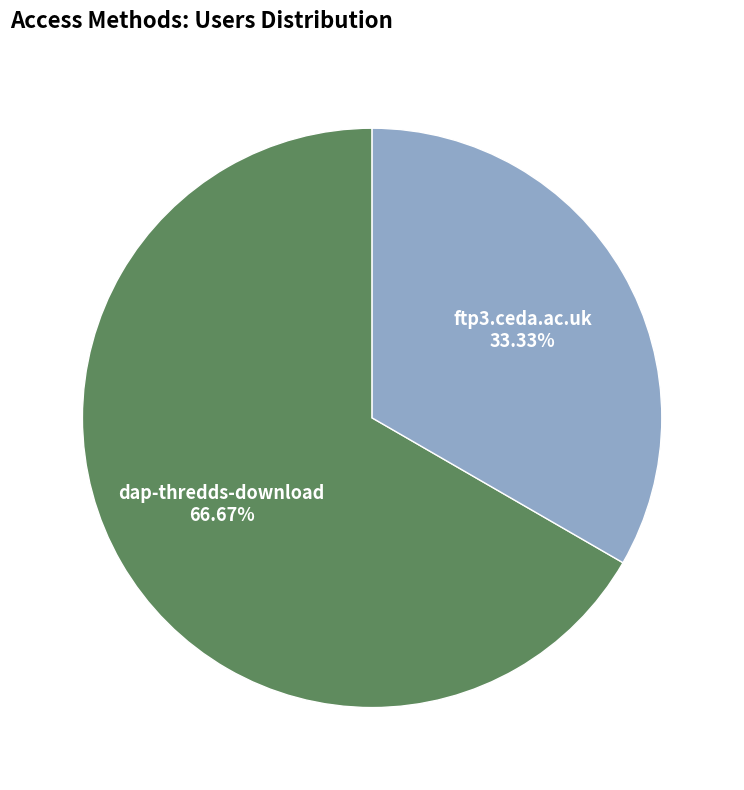

Rank the categories by value from highest to lowest.

dap-thredds-download, ftp3.ceda.ac.uk